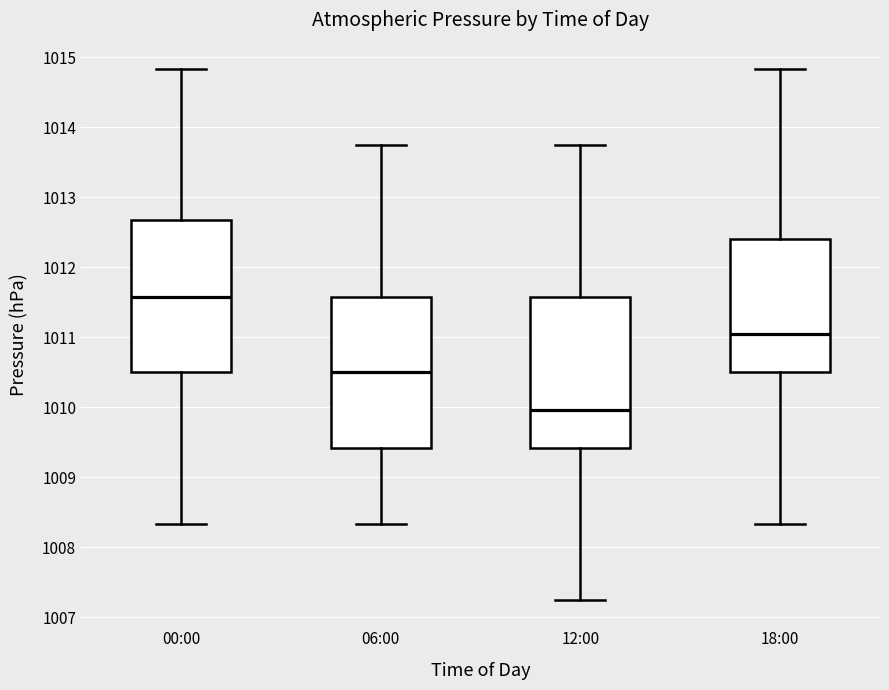

Where does the median line of the box for 00:00 sit on the y-axis? The values are not printed on the chart, so give them approximately, as read against the axis.

1011.6